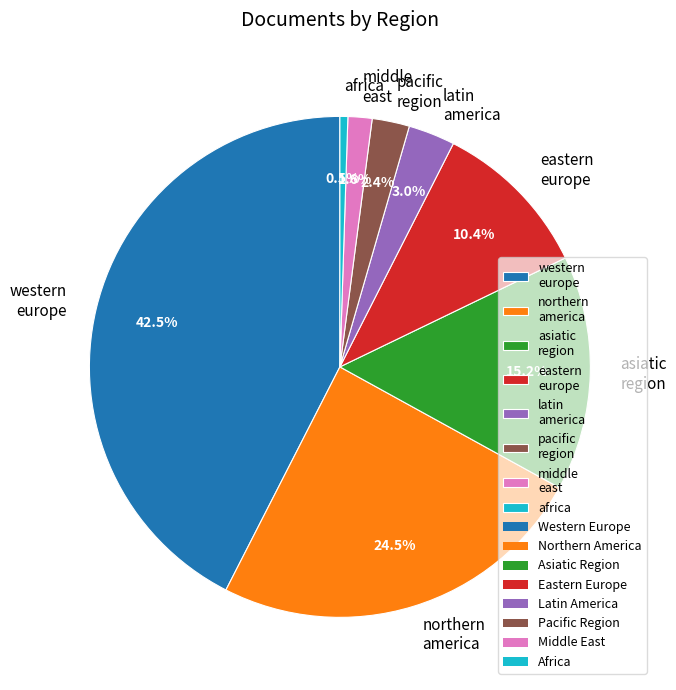

To the nearest percent, what is the difference between the largest and smallest slice percentages?

42%